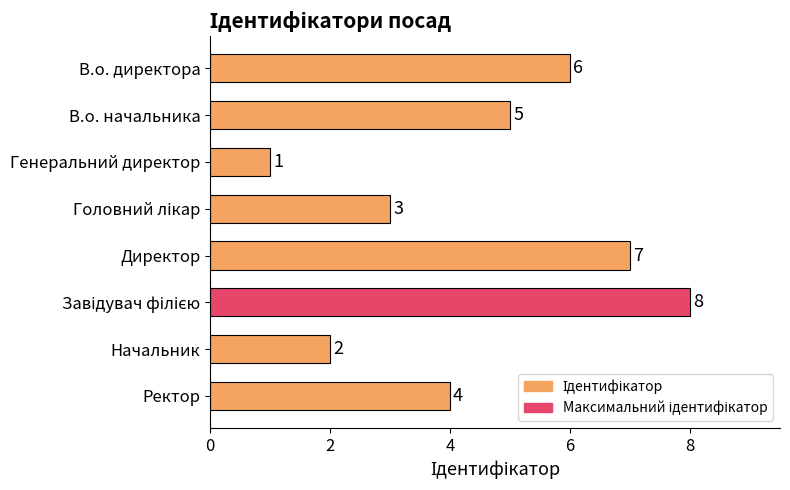

What is the difference between the second highest and minimum values?

6